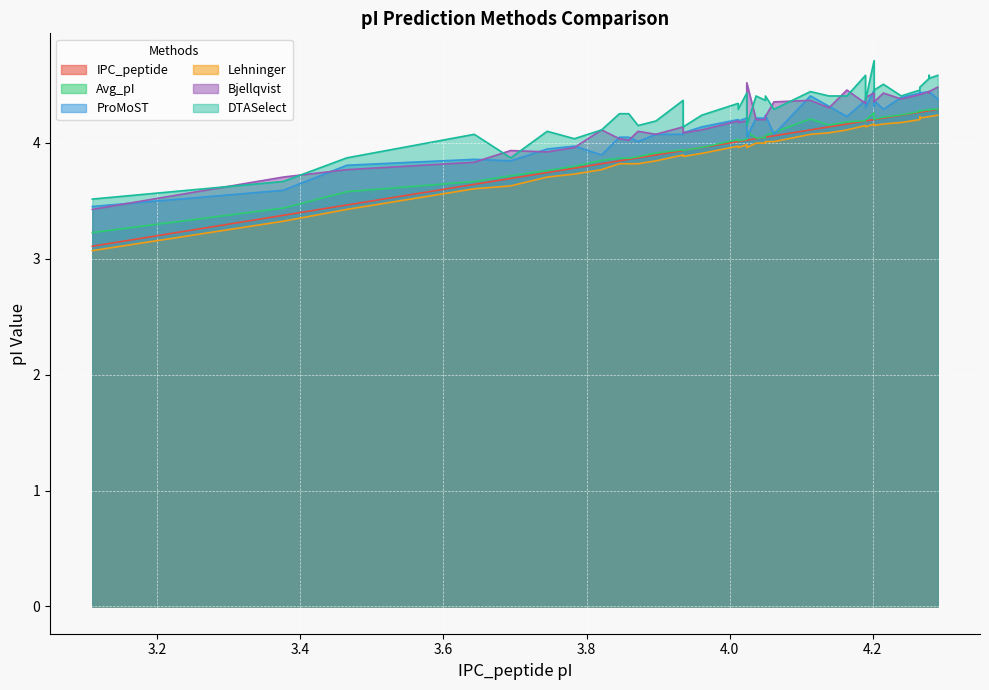

Is the value of Lehninger at 4.215 greater than the value of Avg_pI at 4.139?

No